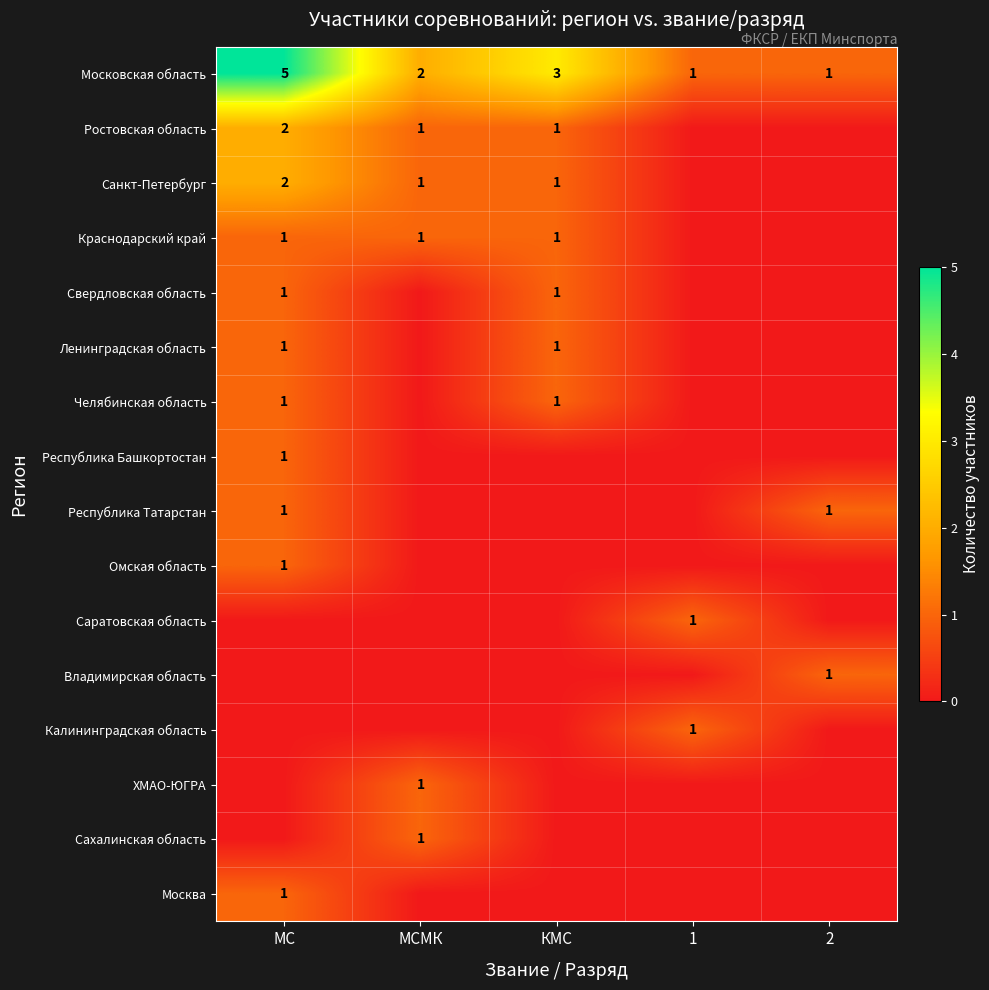

Is it true that Ростовская область equals 1 at МС?

False